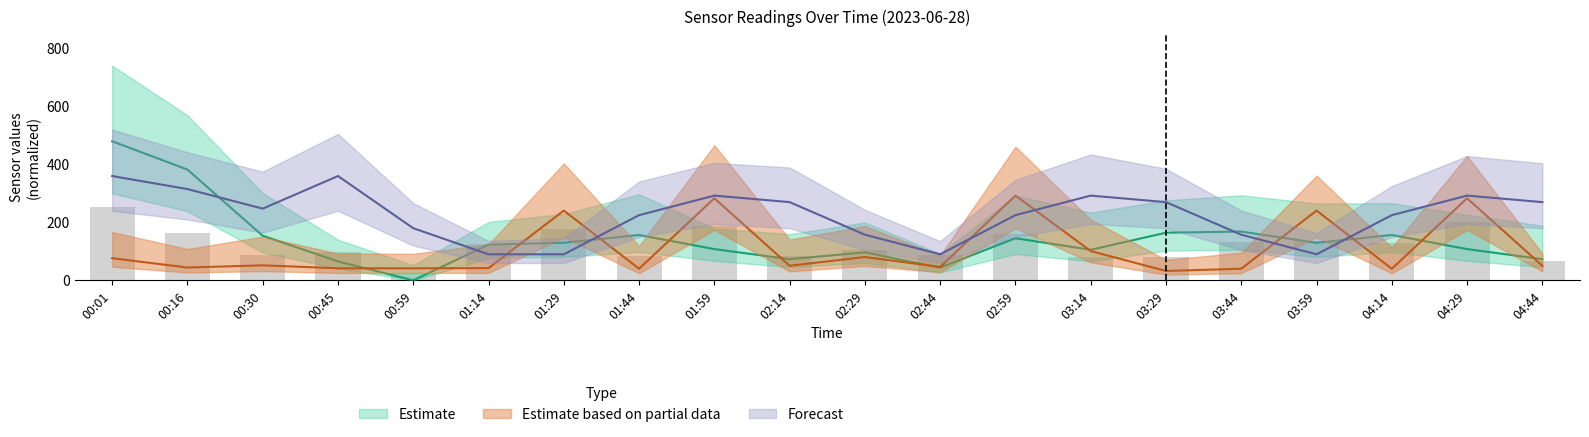

At which category does the chart reach its minimum across all series?

00:59